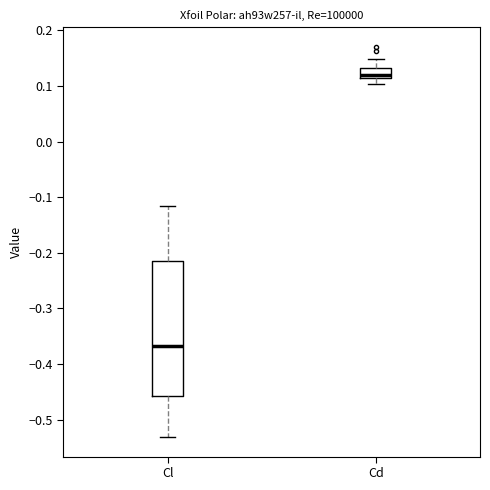

Which box's median line is the highest?

Cd